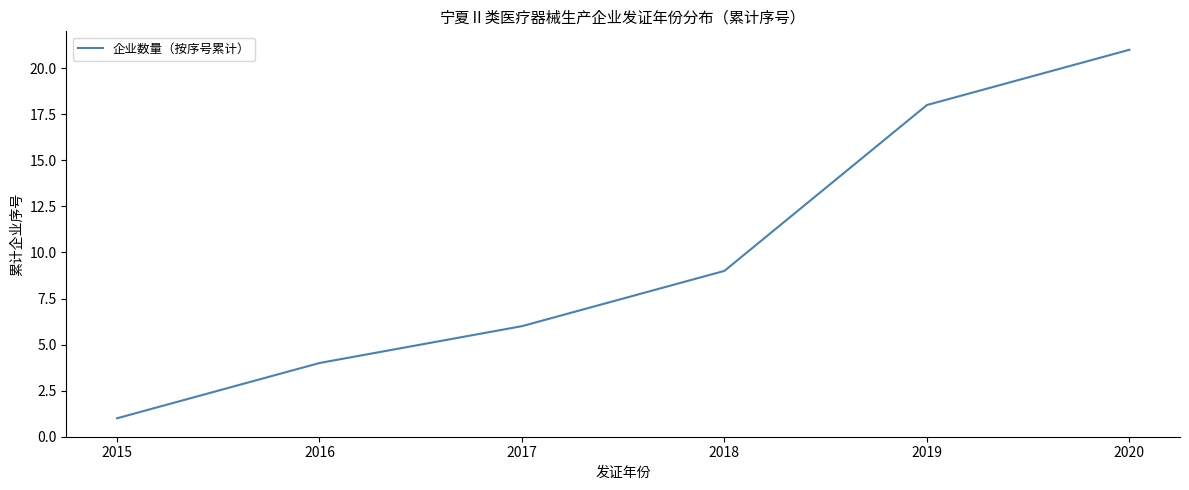

Which has a higher value, 2020 or 2017?

2020